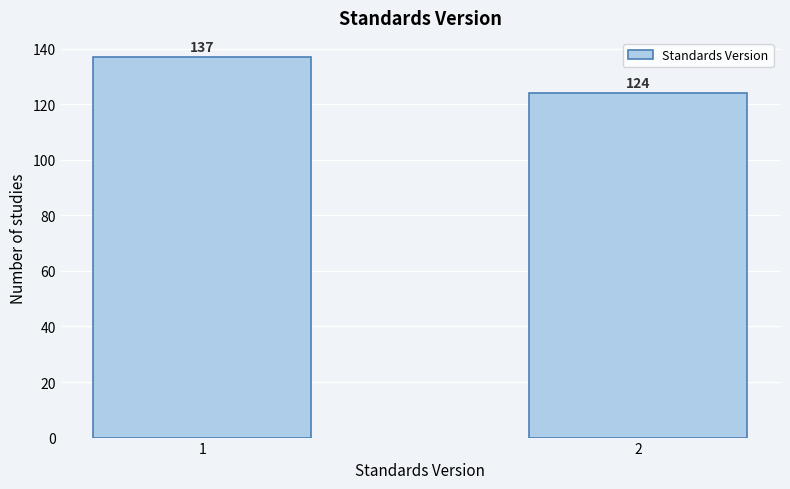

Reading right to left, extract all data points from this chart.

124	137